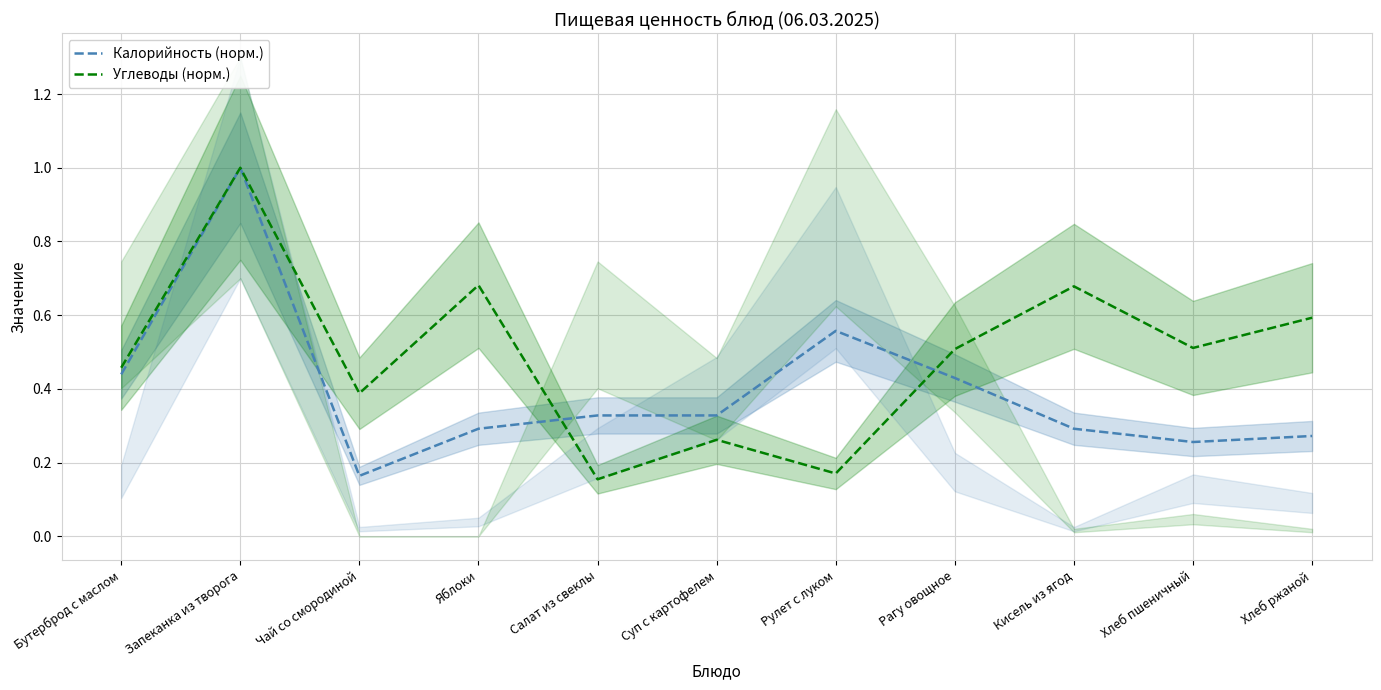

Reading right to left, list all the values displayed in this chart.

Калорийность (норм.): Хлеб ржаной=0.3	Хлеб пшеничный=0.3	Кисель из ягод=0.3	Рагу овощное=0.4	Рулет с луком=0.6	Суп с картофелем=0.3	Салат из свеклы=0.3	Яблоки=0.3	Чай со смородиной=0.2	Запеканка из творога=1.0	Бутерброд с маслом=0.4
Углеводы (норм.): Хлеб ржаной=0.6	Хлеб пшеничный=0.5	Кисель из ягод=0.7	Рагу овощное=0.5	Рулет с луком=0.2	Суп с картофелем=0.3	Салат из свеклы=0.2	Яблоки=0.7	Чай со смородиной=0.4	Запеканка из творога=1.0	Бутерброд с маслом=0.5